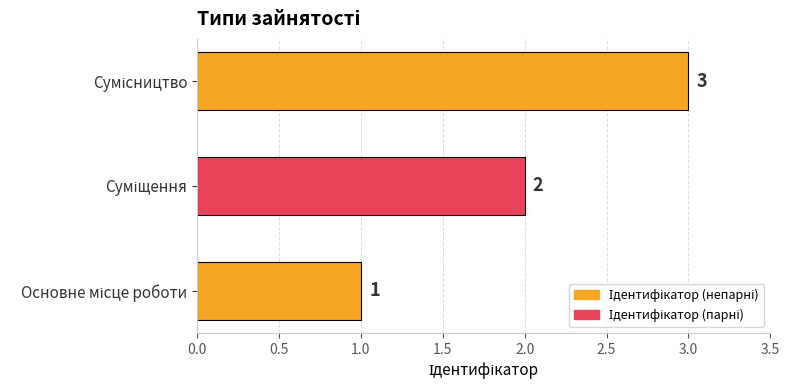

What is the greatest value displayed?

3